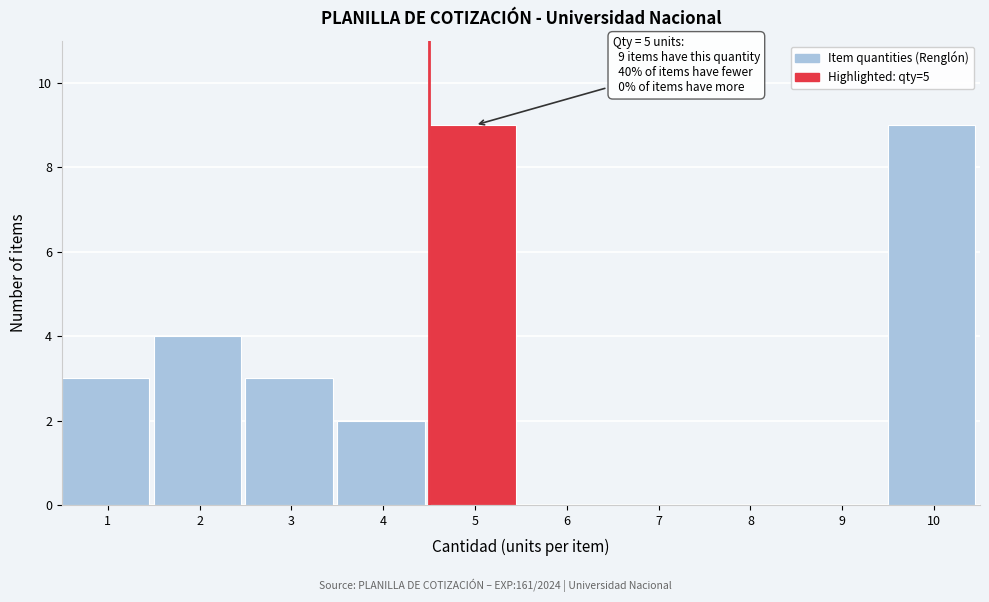

Reading left to right, list all the values displayed in this chart.

1=3	2=4	3=3	4=2	5=9	6=0	7=0	8=0	9=0	10=9